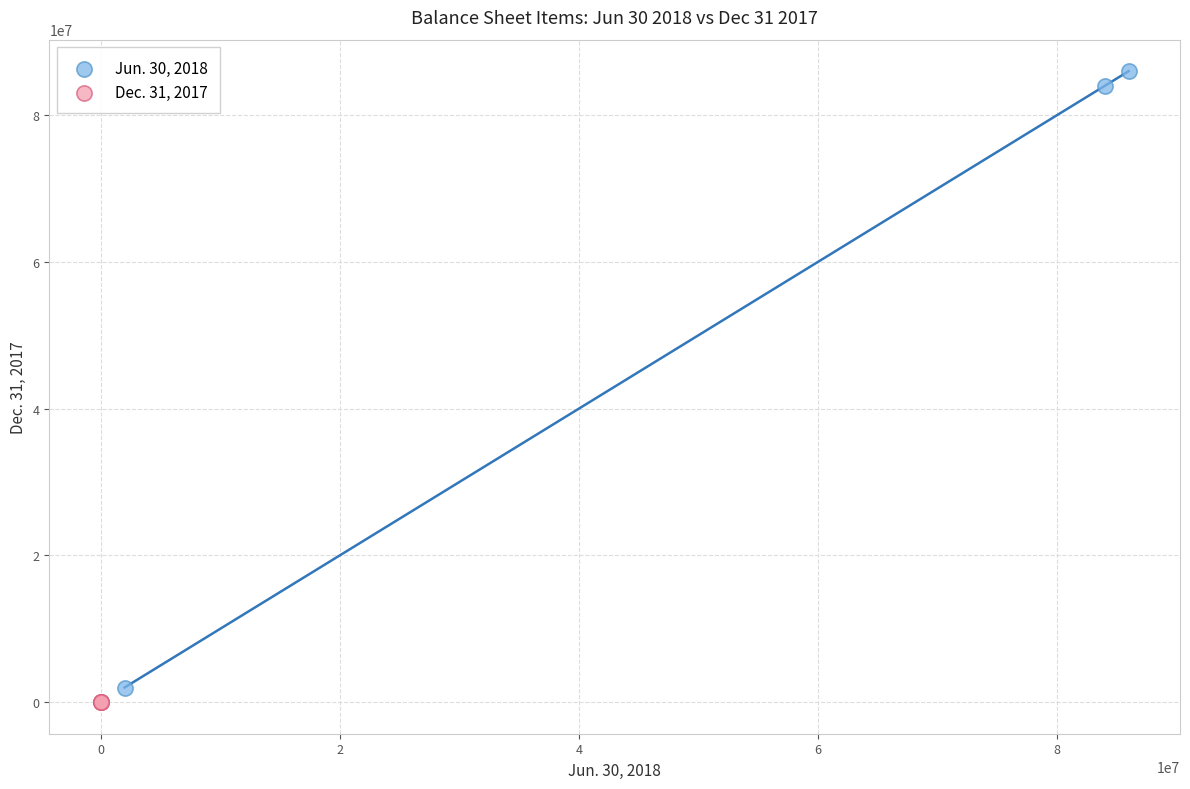

Which series contains the highest Y value?

Jun. 30, 2018